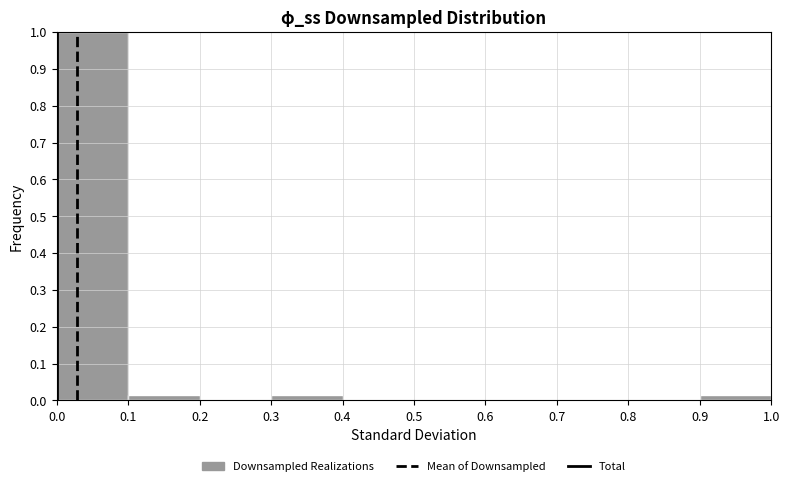

What is the height of the bar covering 0.9 to 1.0 on the x-axis? The values are not printed on the chart, so give them approximately, as read against the axis.

0.02